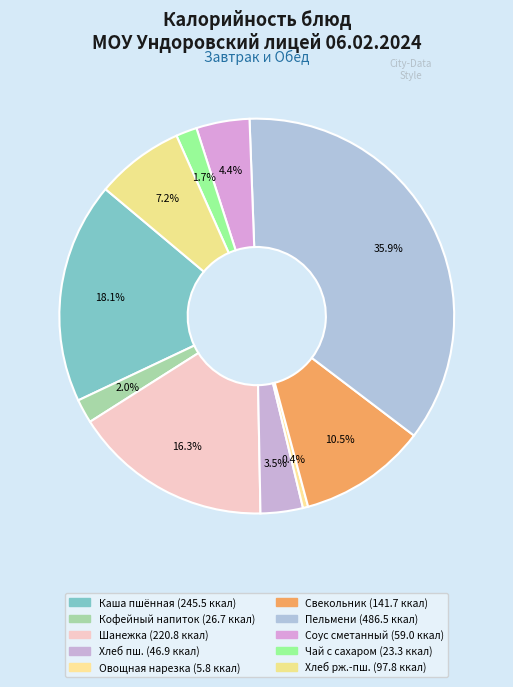

Count the number of slices in the pie.

10